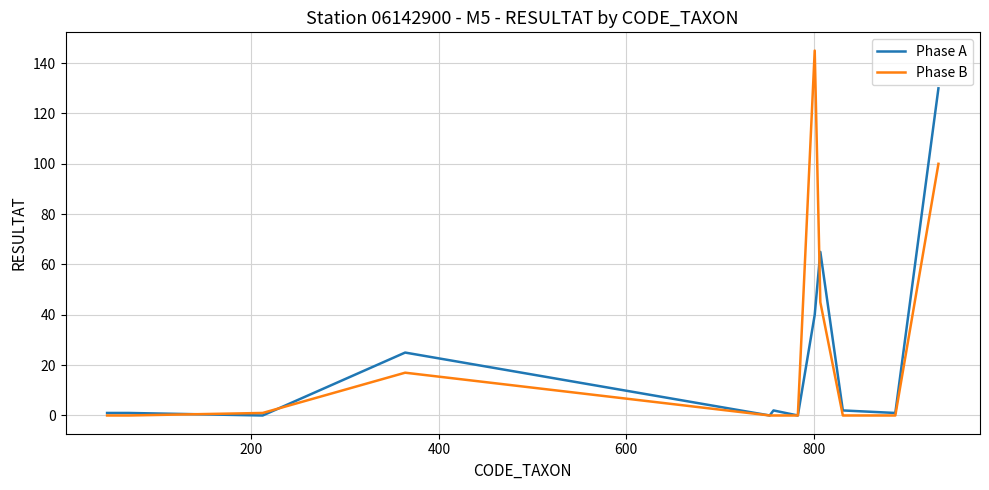

Rank the series by their maximum value, from lowest to highest.

Phase A, Phase B